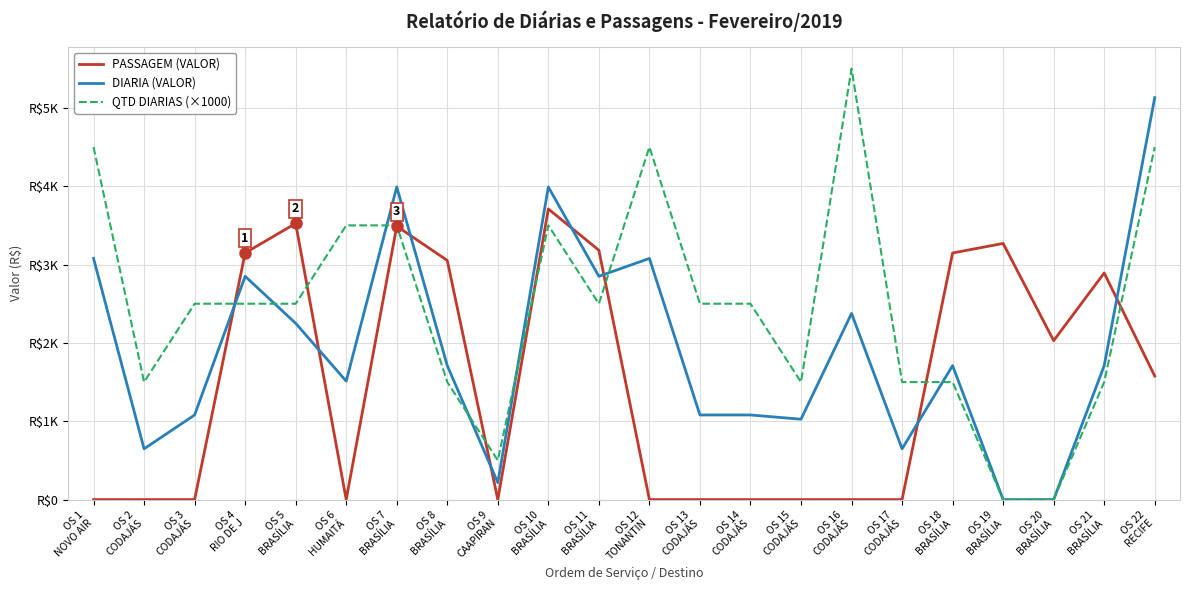

What is the sum of the QTD DIARIAS (×1000) values at OS 21
BRASÍLIA and OS 2
CODAJÁS?

3000.0